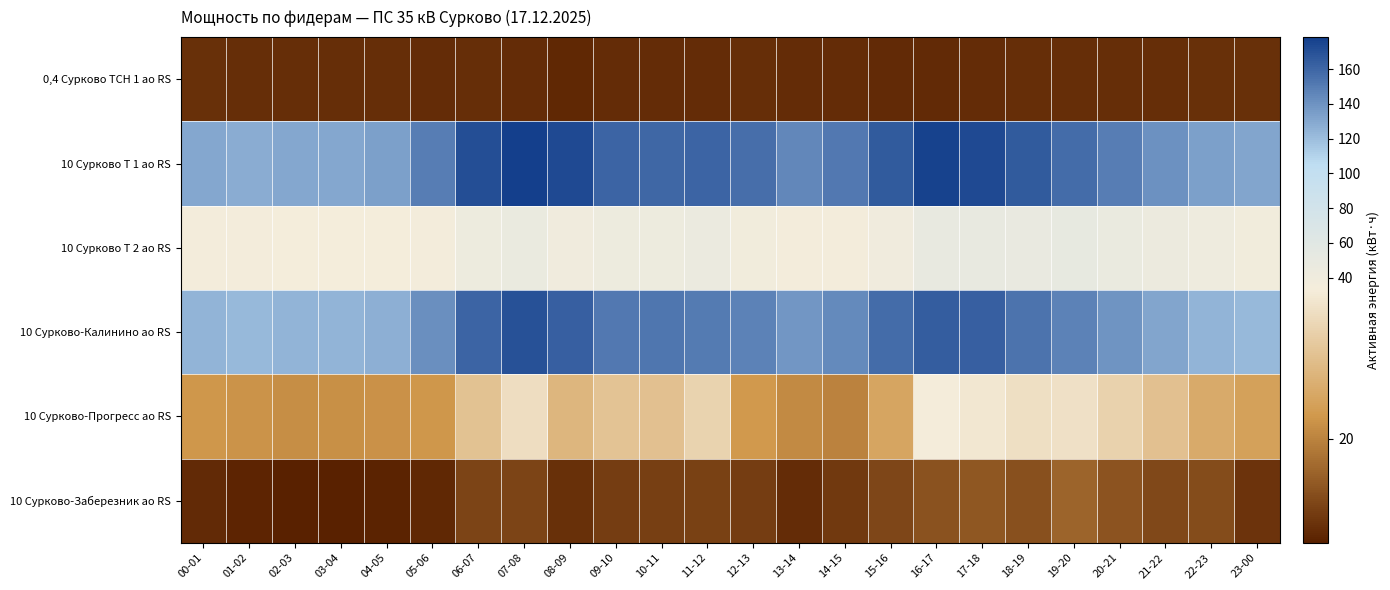

Which series has the widest spread of values?

10 Сурково Т 1 ао RS